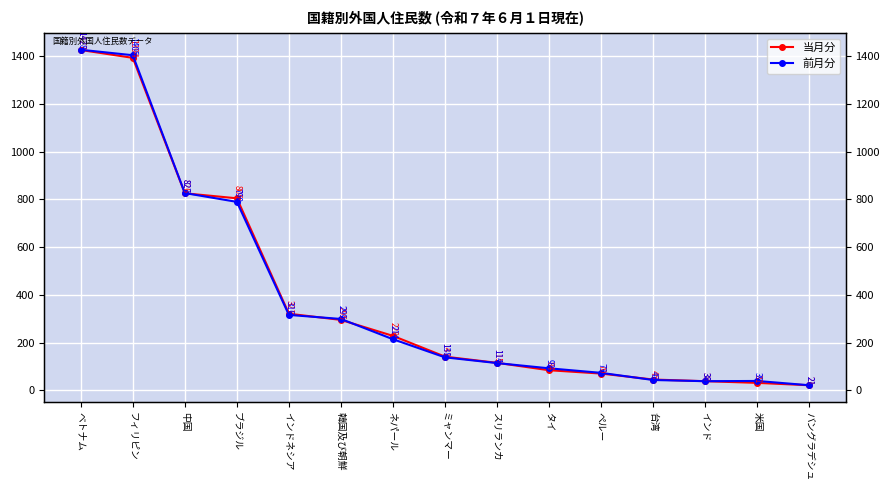

Reading left to right, transcribe all the data shown in this chart.

当月分: 1427	1394	826	805	321	295	228	141	115	84	70	45	38	31	21
前月分: 1428	1405	827	790	316	299	214	138	114	92	73	43	38	39	21